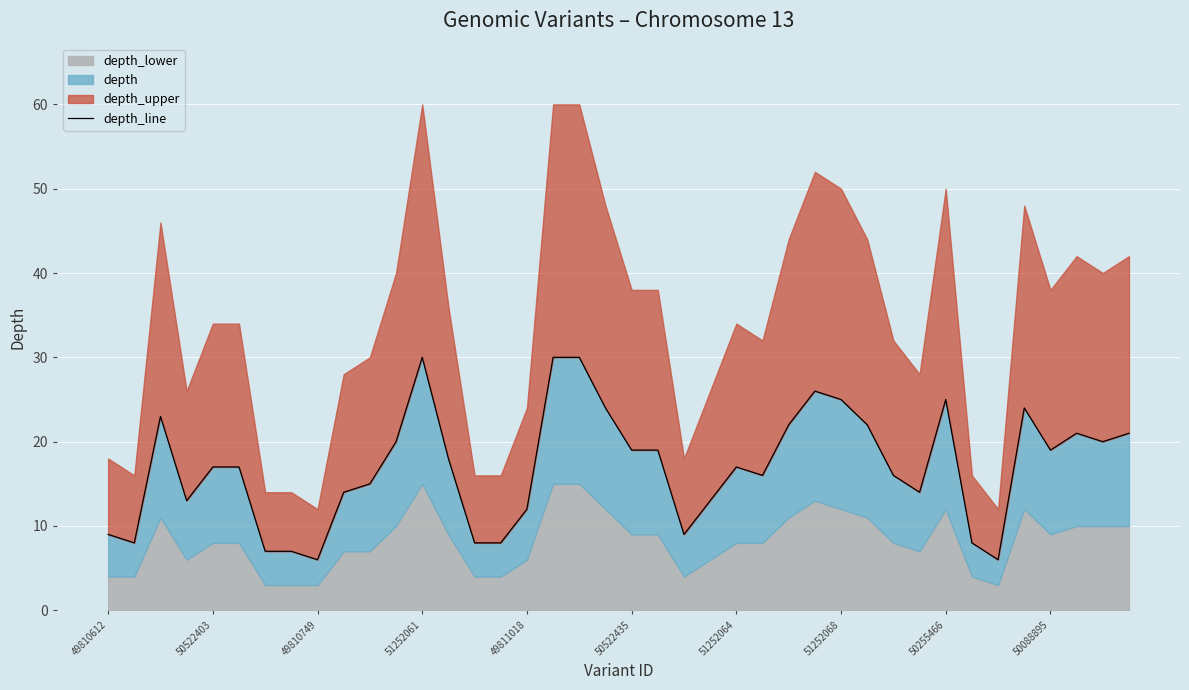

True or false: the data shows 18 at 51252061.

False